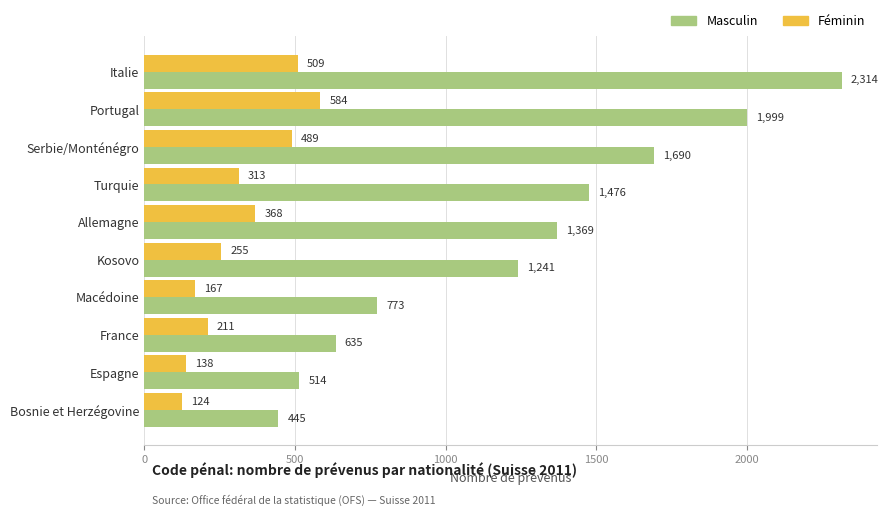

At which category is the sum across all series the highest?

Italie